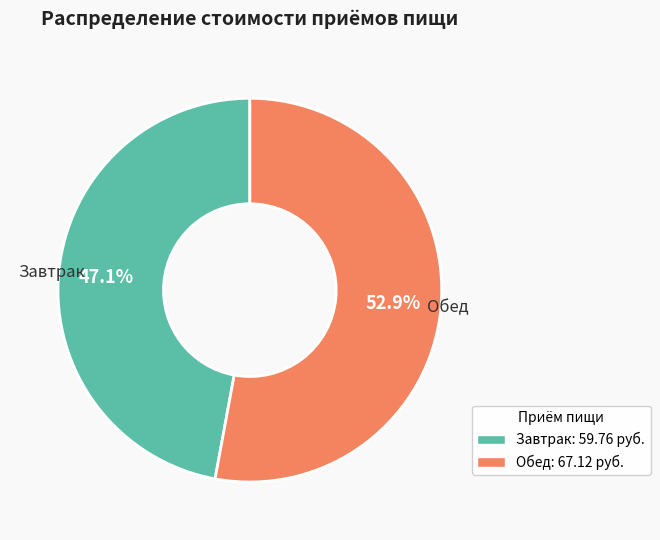

To the nearest percent, what percentage of the pie is Обед?

53%